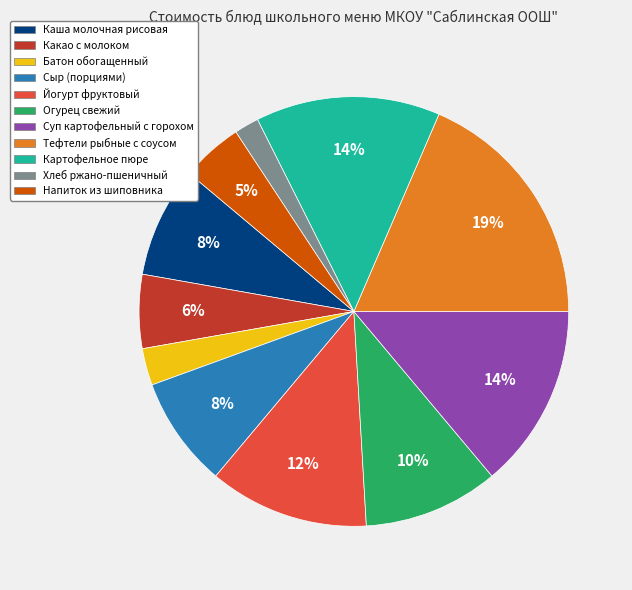

Is the sum of Йогурт фруктовый and Огурец свежий greater than half?

No